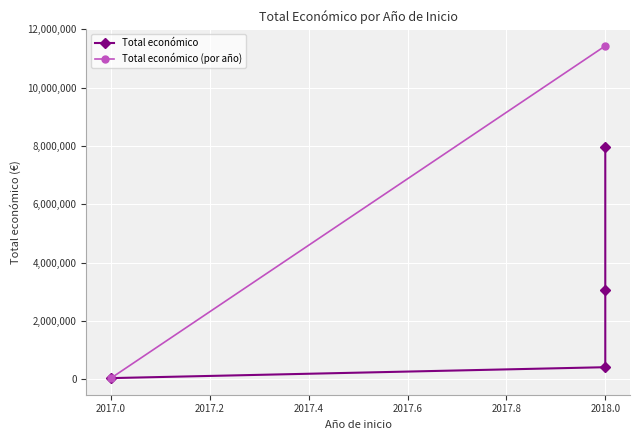

What is the difference between the values at 2017 and 2018?

7926599